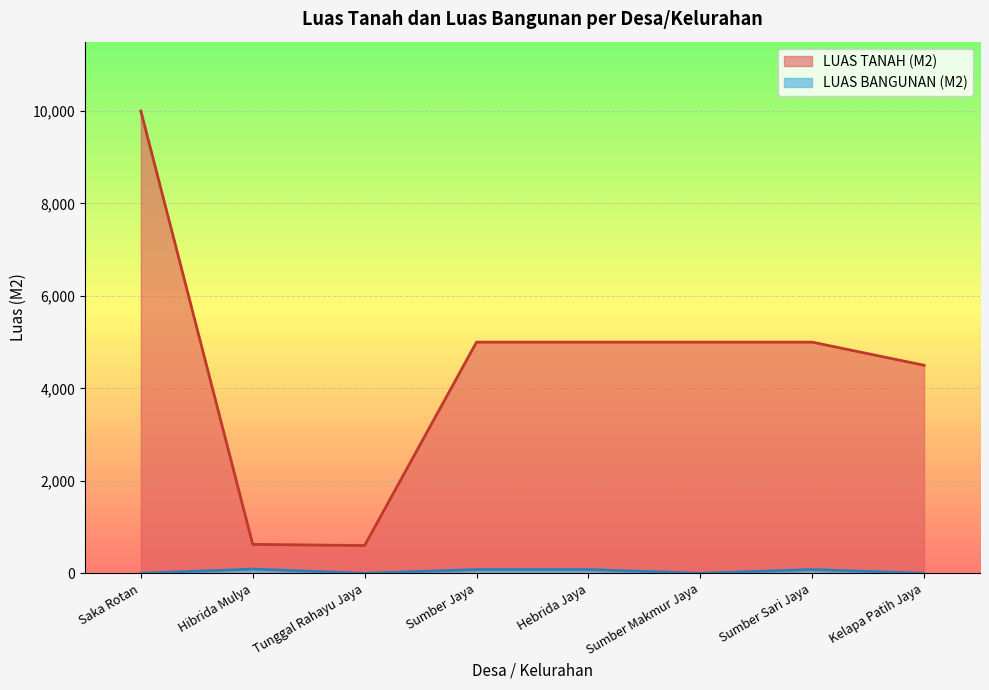

Reading left to right, list all the values displayed in this chart.

LUAS TANAH (M2): Saka Rotan=10000	Hibrida Mulya=625	Tunggal Rahayu Jaya=600	Sumber Jaya=5000	Hebrida Jaya=5000	Sumber Makmur Jaya=5000	Sumber Sari Jaya=5000	Kelapa Patih Jaya=4500
LUAS BANGUNAN (M2): Saka Rotan=0	Hibrida Mulya=90	Tunggal Rahayu Jaya=0	Sumber Jaya=80	Hebrida Jaya=80	Sumber Makmur Jaya=0	Sumber Sari Jaya=80	Kelapa Patih Jaya=0